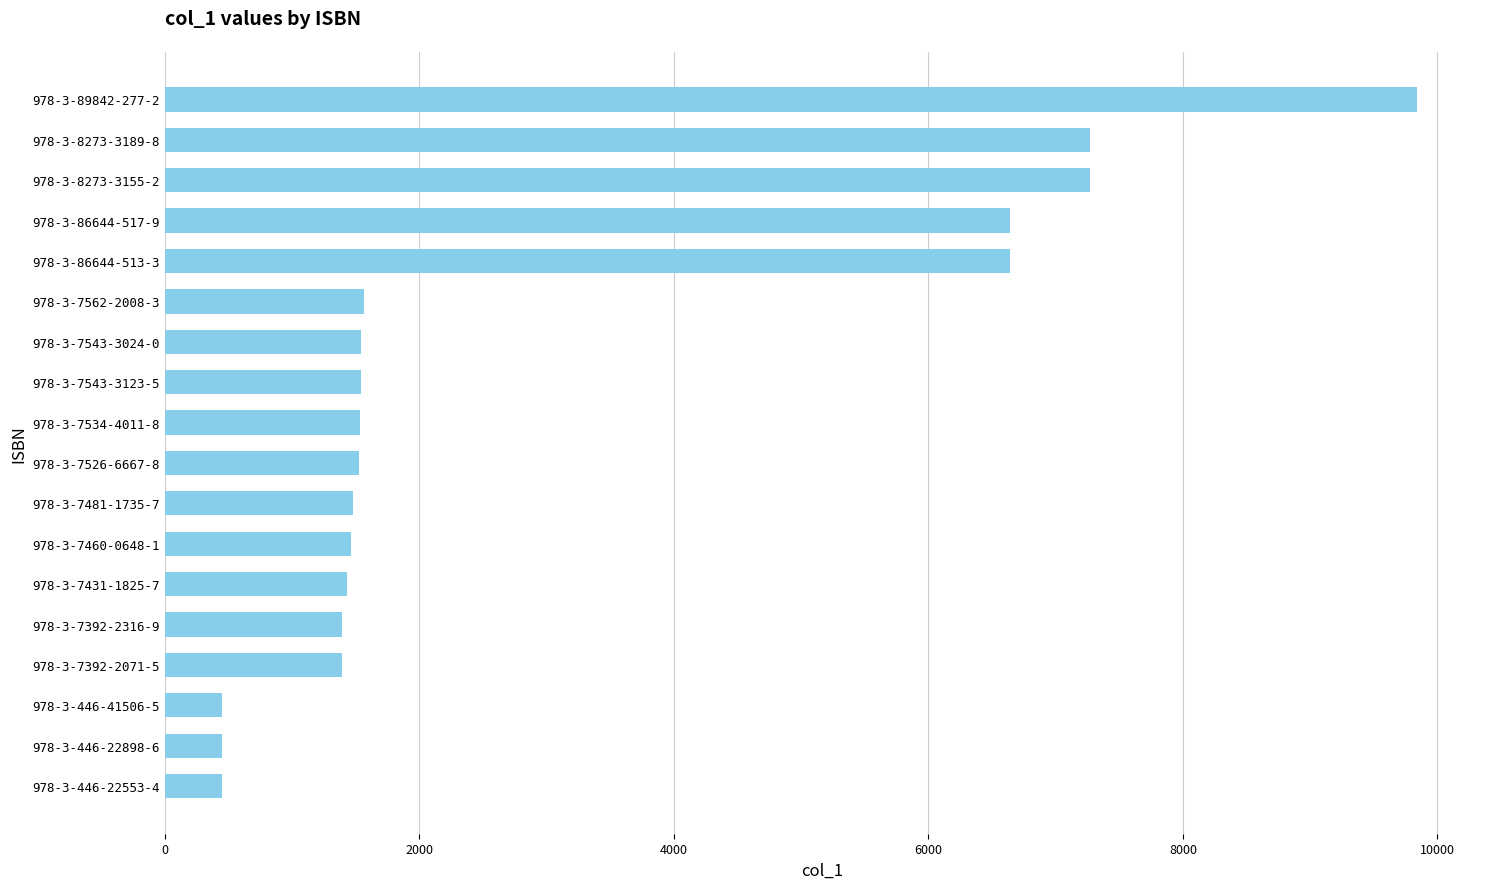

What is the minimum value shown in the chart?

446